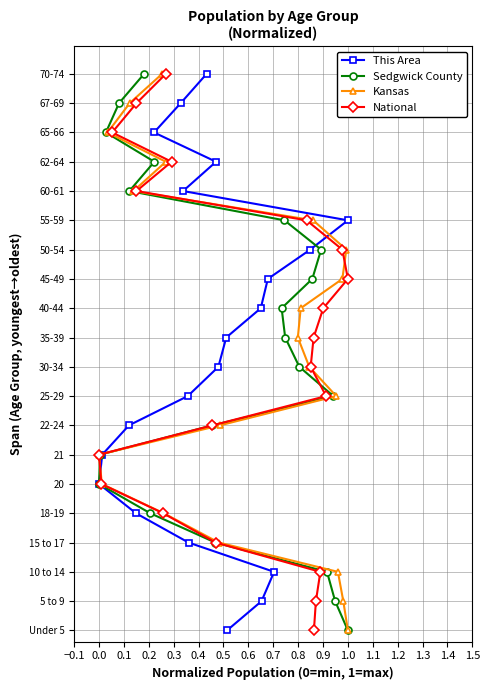

Count the number of categories in the chart.

20